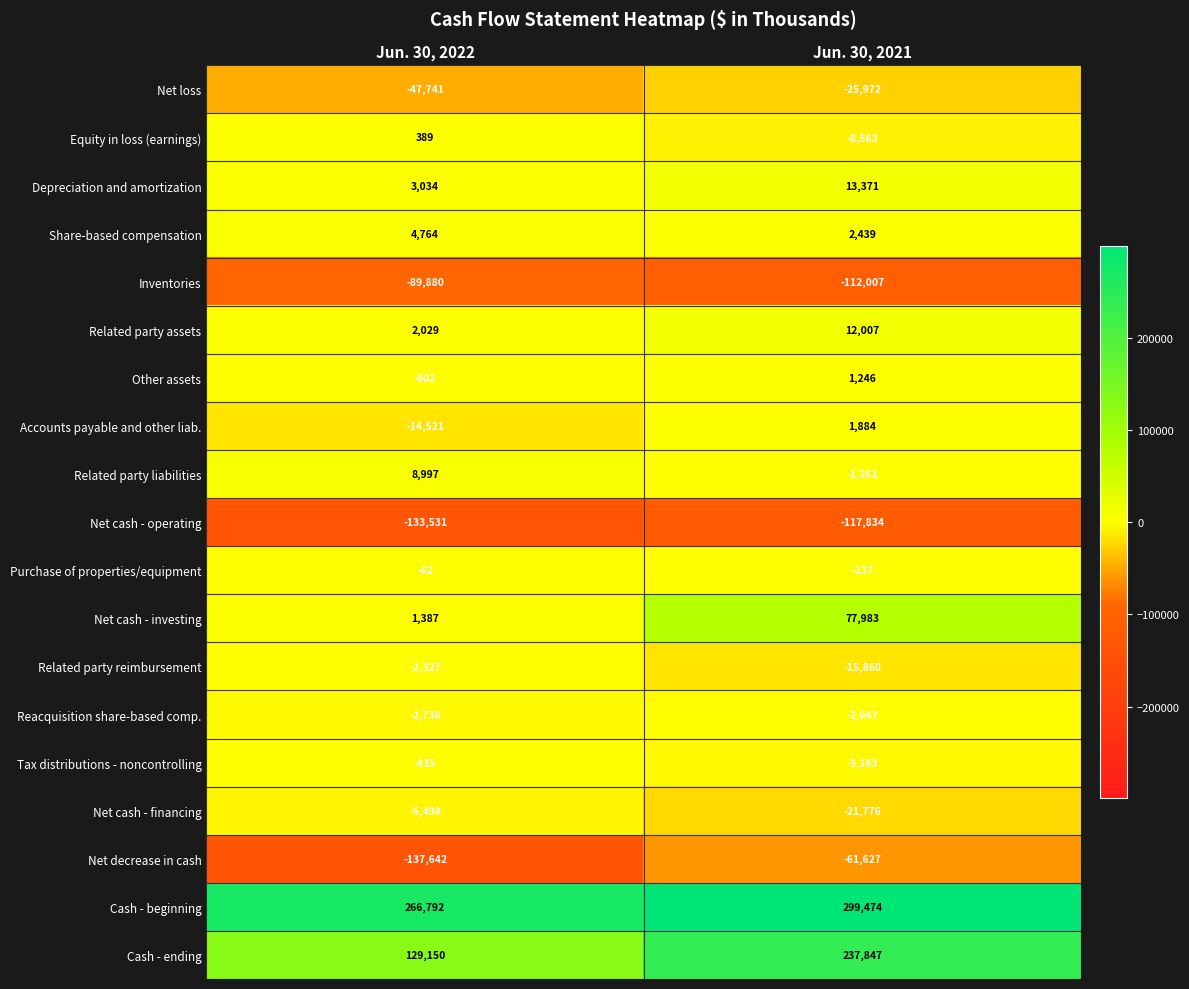

Is it true that Cash - beginning equals 299474 at Jun. 30, 2021?

True